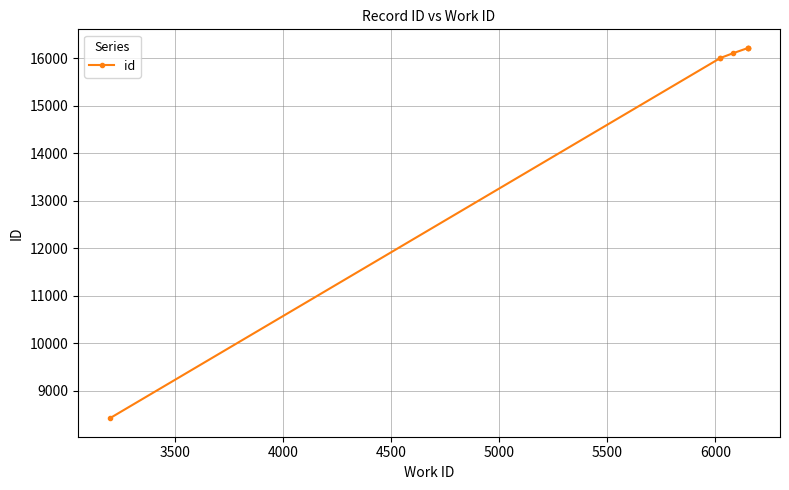

Reading left to right, what are all the values shown in this chart?

8420	15996	16001	16104	16210	16213	16214